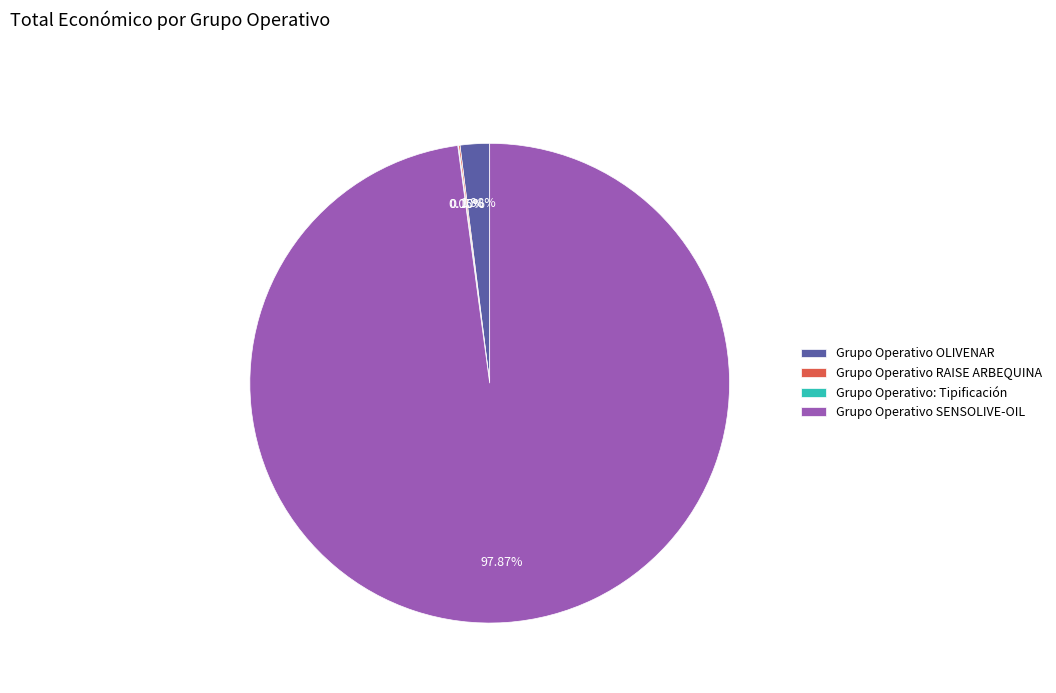

To the nearest percent, what portion does Grupo Operativo SENSOLIVE-OIL represent?

98%